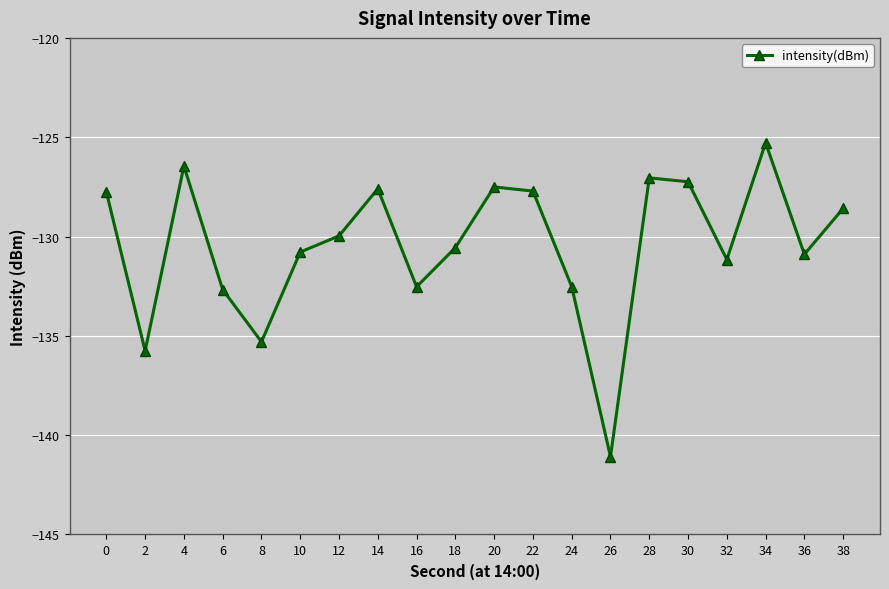

The chart shows a value of -218.4 at 6. True or false?

False